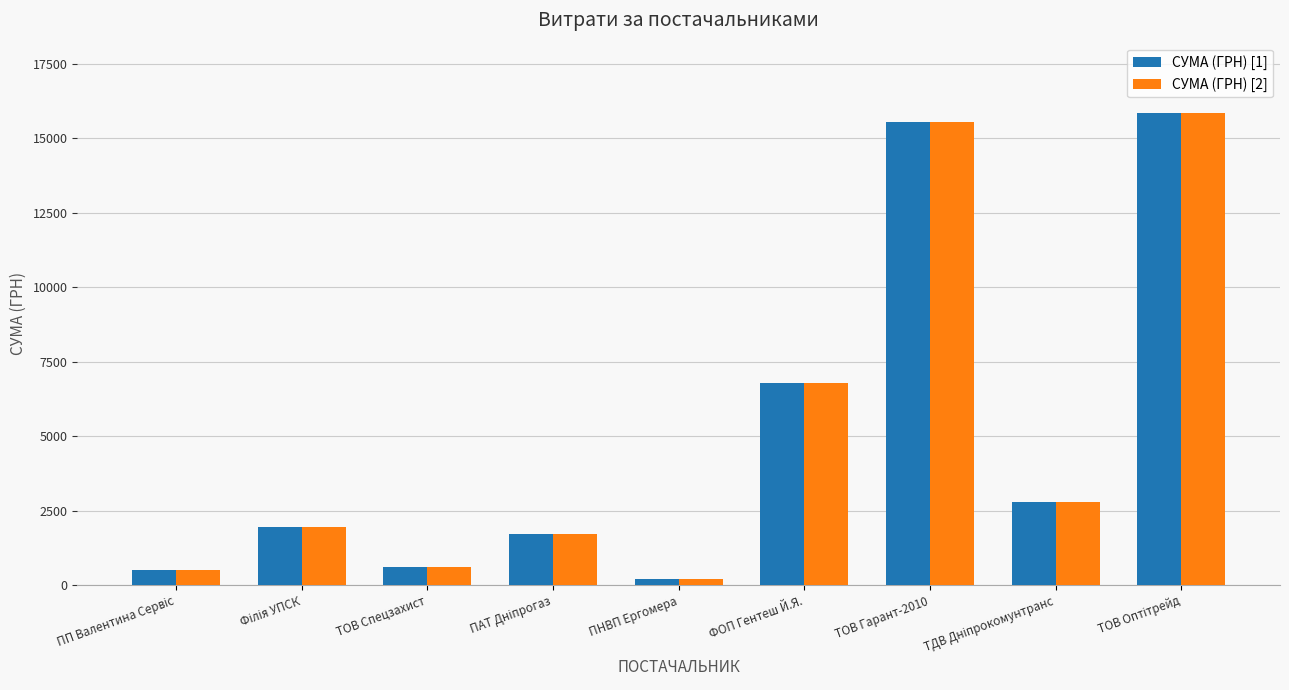

Reading left to right, what are all the values shown in this chart?

СУМА (ГРН) [1]: 500.0	1958.4	600.0	1719.8	199.5	6772.0	15546.0	2785.9	15834.0
СУМА (ГРН) [2]: 500.0	1958.4	600.0	1719.8	199.5	6772.0	15546.0	2785.9	15834.0